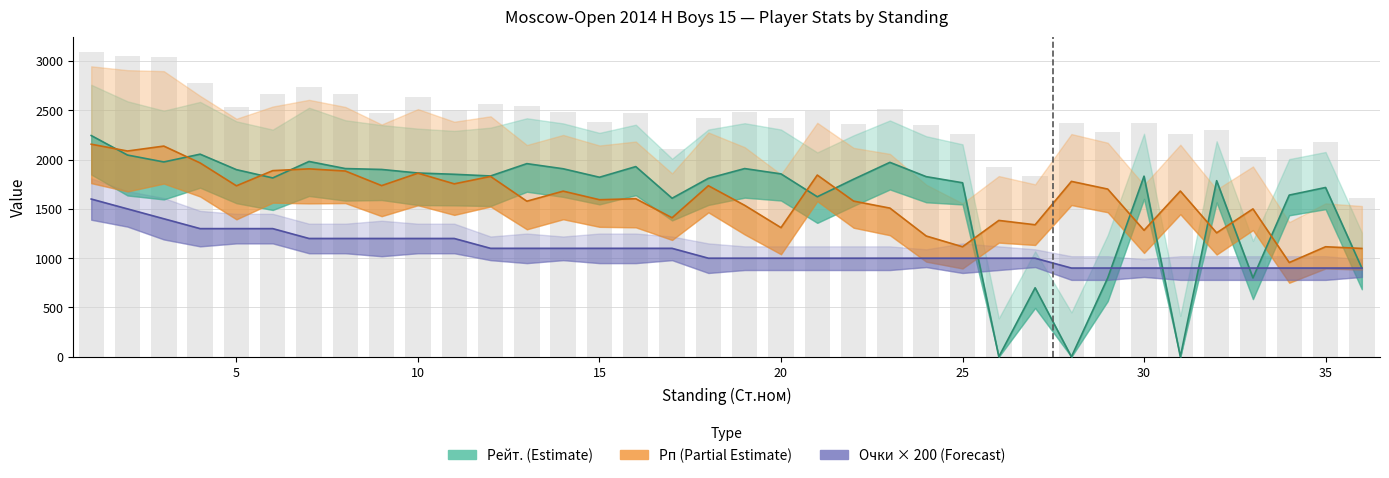

Where does the Очки series first go above 1000?

1